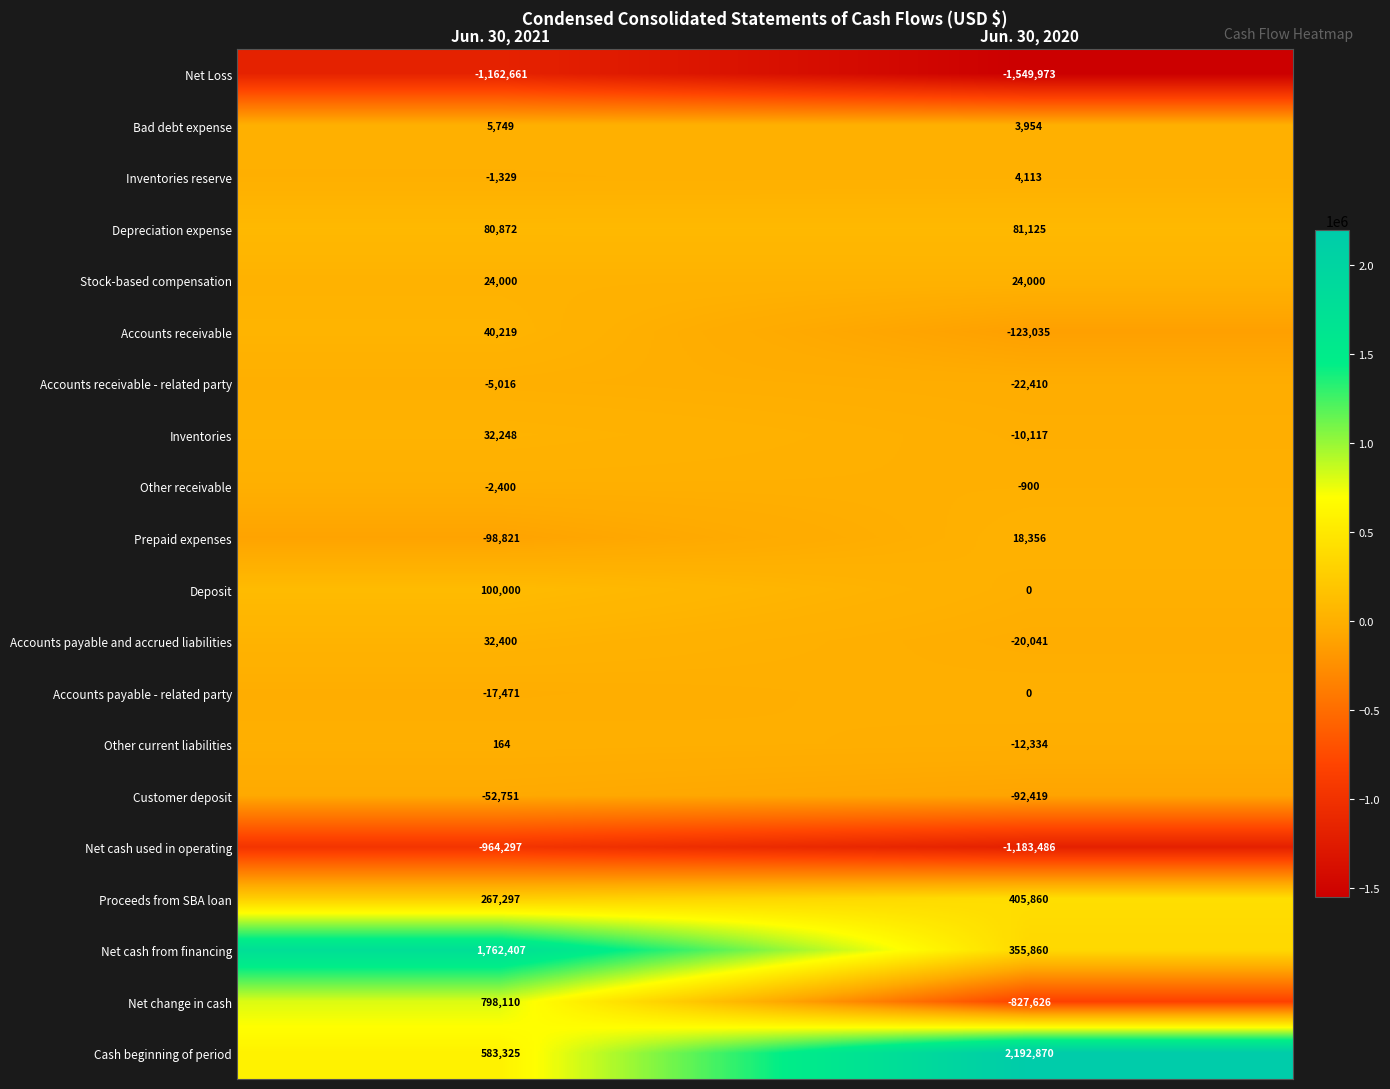

Is it true that Bad debt expense equals 5749 at Jun. 30, 2021?

True